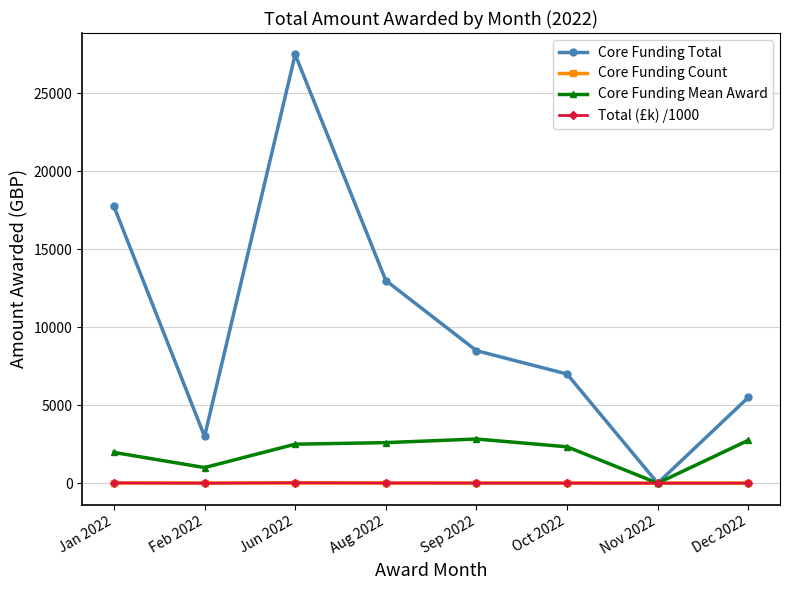

What is the label of the 4th point from the right?

Sep 2022